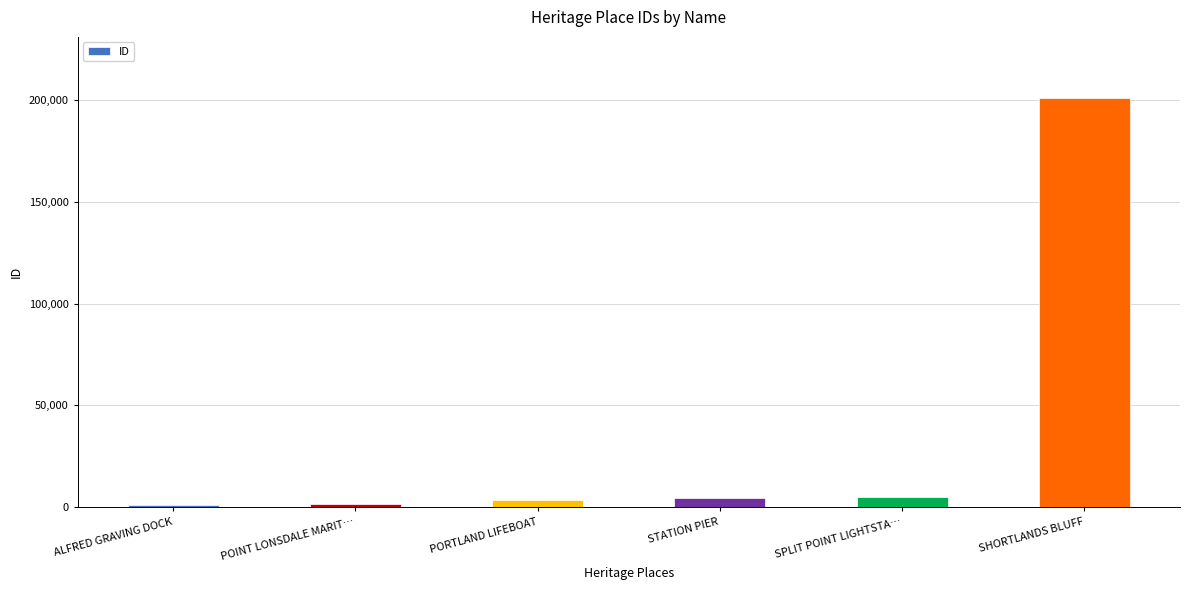

Between SHORTLANDS BLUFF and PORTLAND LIFEBOAT, which is larger?

SHORTLANDS BLUFF